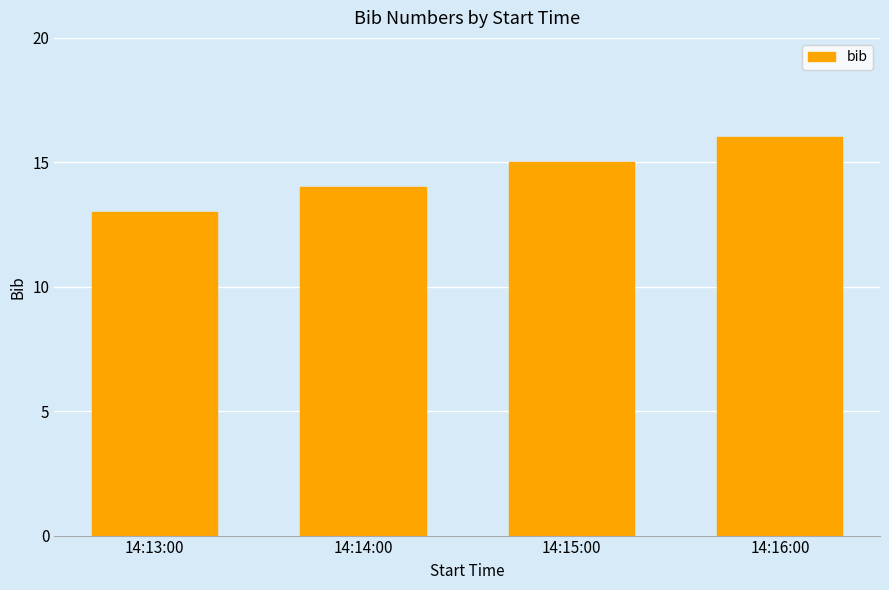

Reading left to right, extract all data points from this chart.

14:13:00=13	14:14:00=14	14:15:00=15	14:16:00=16